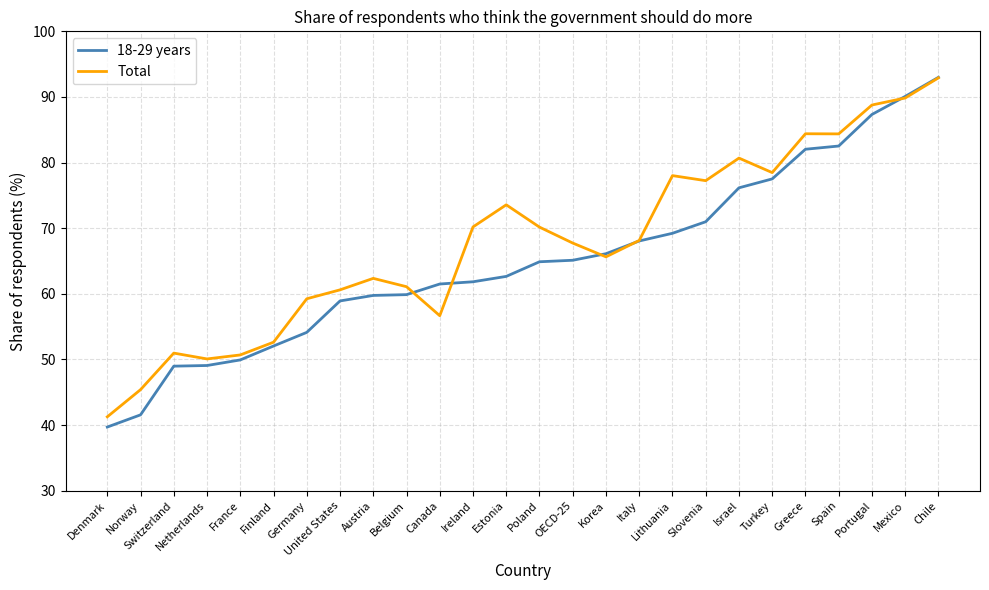

Which label corresponds to the smallest value in the chart?

Denmark